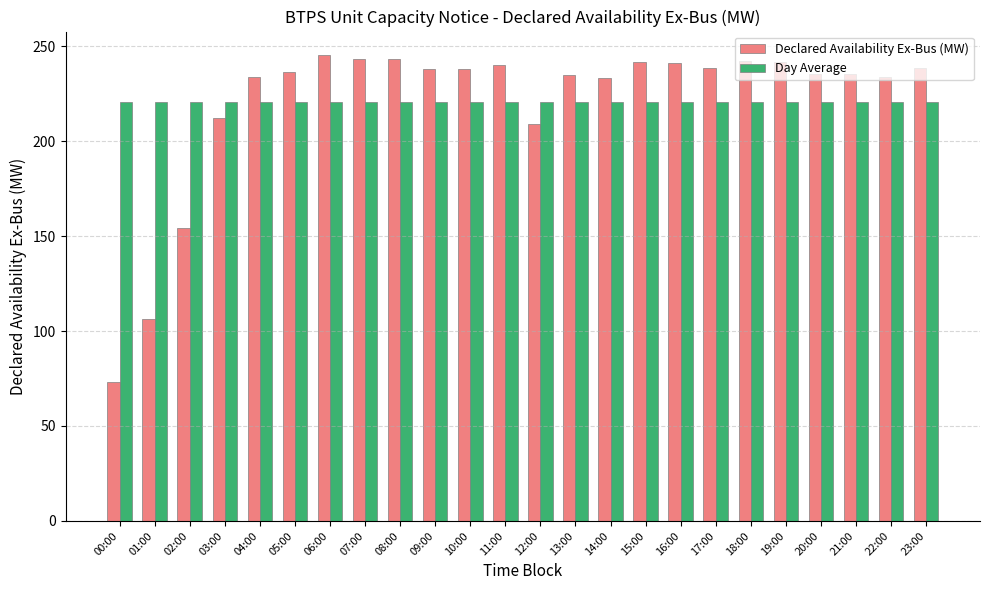

What are all the series names shown in the legend?

Declared Availability Ex-Bus (MW), Day Average